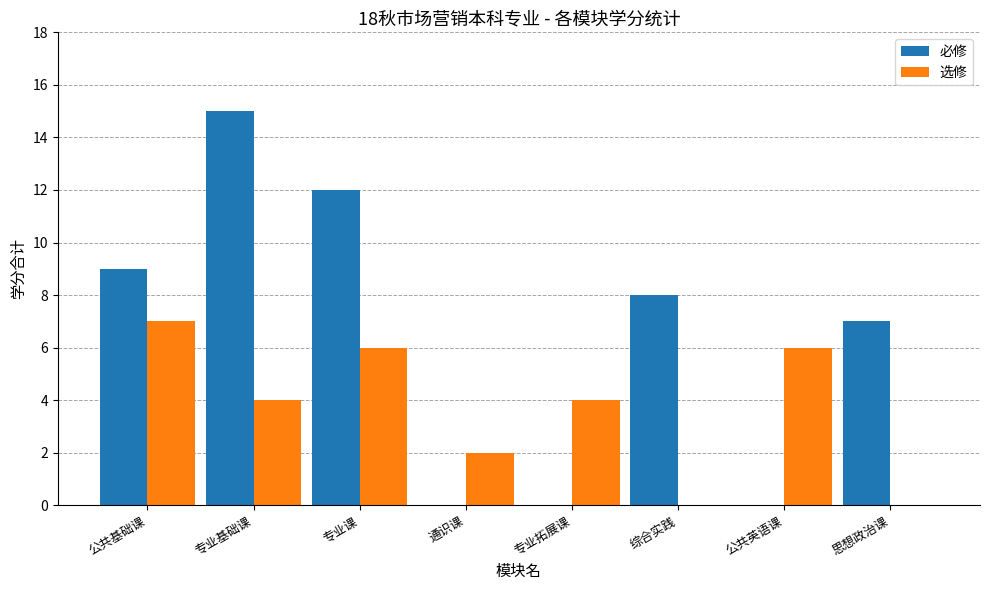

Which series has the largest range (max minus min)?

必修